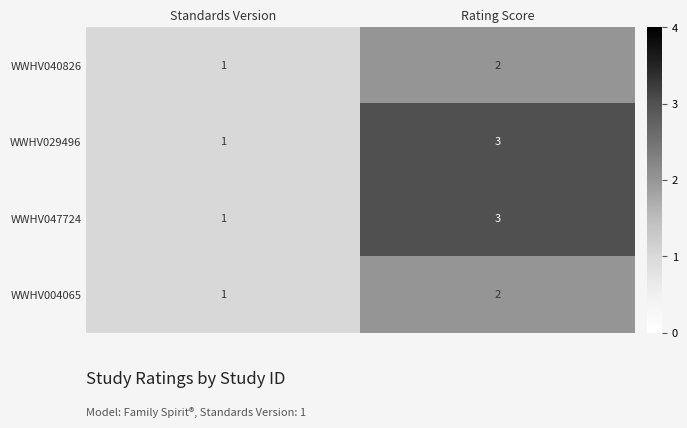

Is it true that WWHV004065 equals 1 at Standards Version?

True